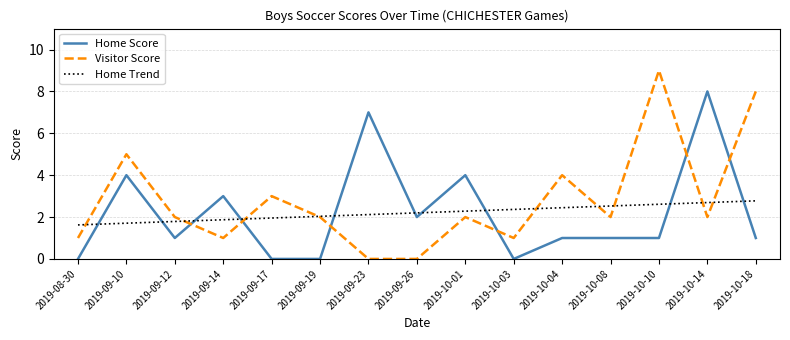

Reading left to right, list all the values displayed in this chart.

Home Score: 0.0	4.0	1.0	3.0	0.0	0.0	7.0	2.0	4.0	0.0	1.0	1.0	1.0	8.0	1.0
Visitor Score: 1.0	5.0	2.0	1.0	3.0	2.0	0.0	0.0	2.0	1.0	4.0	2.0	9.0	2.0	8.0
Home Trend: 1.6	1.7	1.8	1.9	2.0	2.0	2.1	2.2	2.3	2.4	2.4	2.5	2.6	2.7	2.8